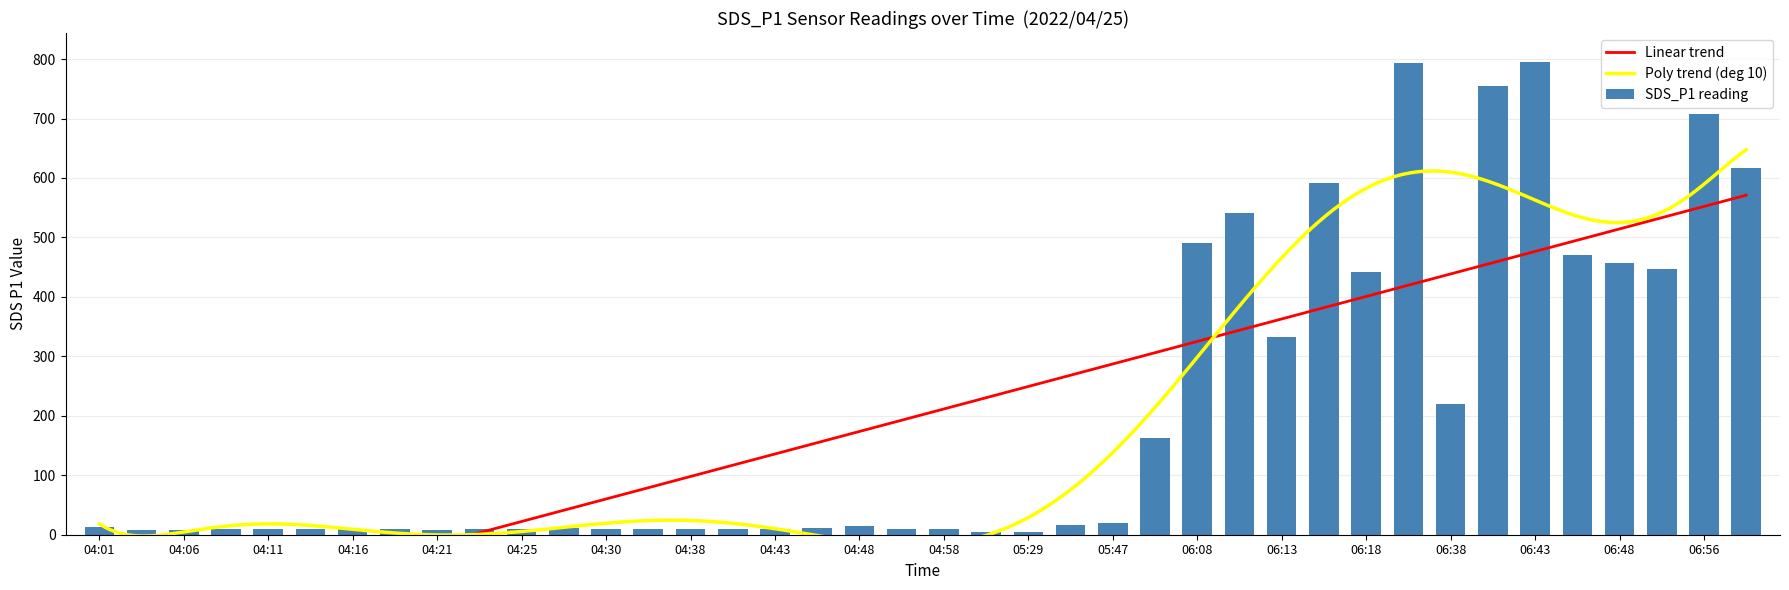

What is the value of the 29th bar from the left?

332.6